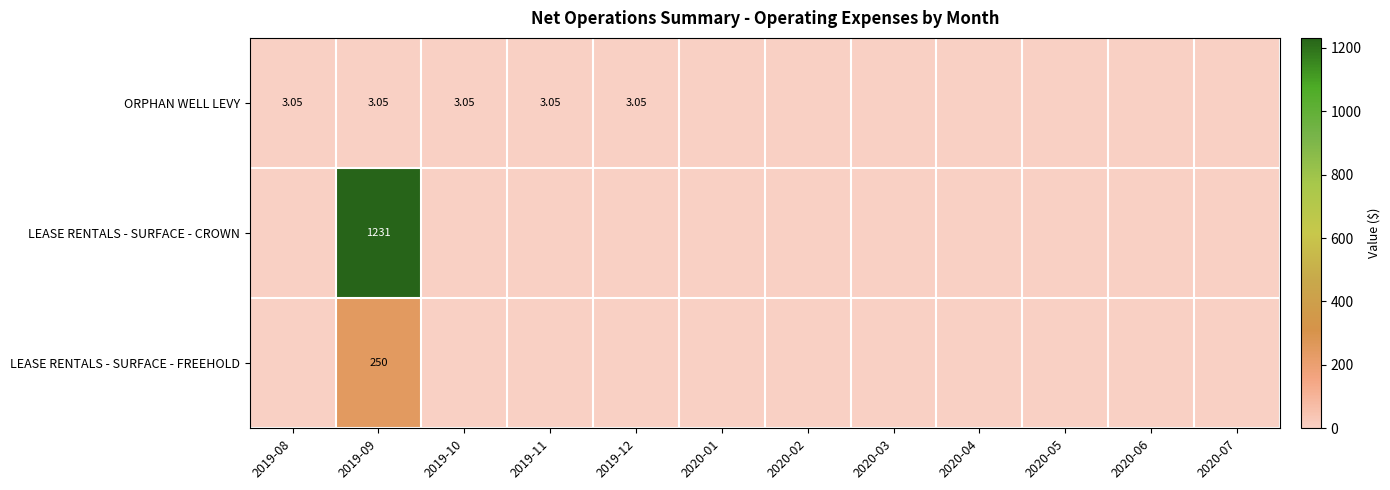

List the series in order of their peak value, highest first.

LEASE RENTALS - SURFACE - CROWN, LEASE RENTALS - SURFACE - FREEHOLD, ORPHAN WELL LEVY